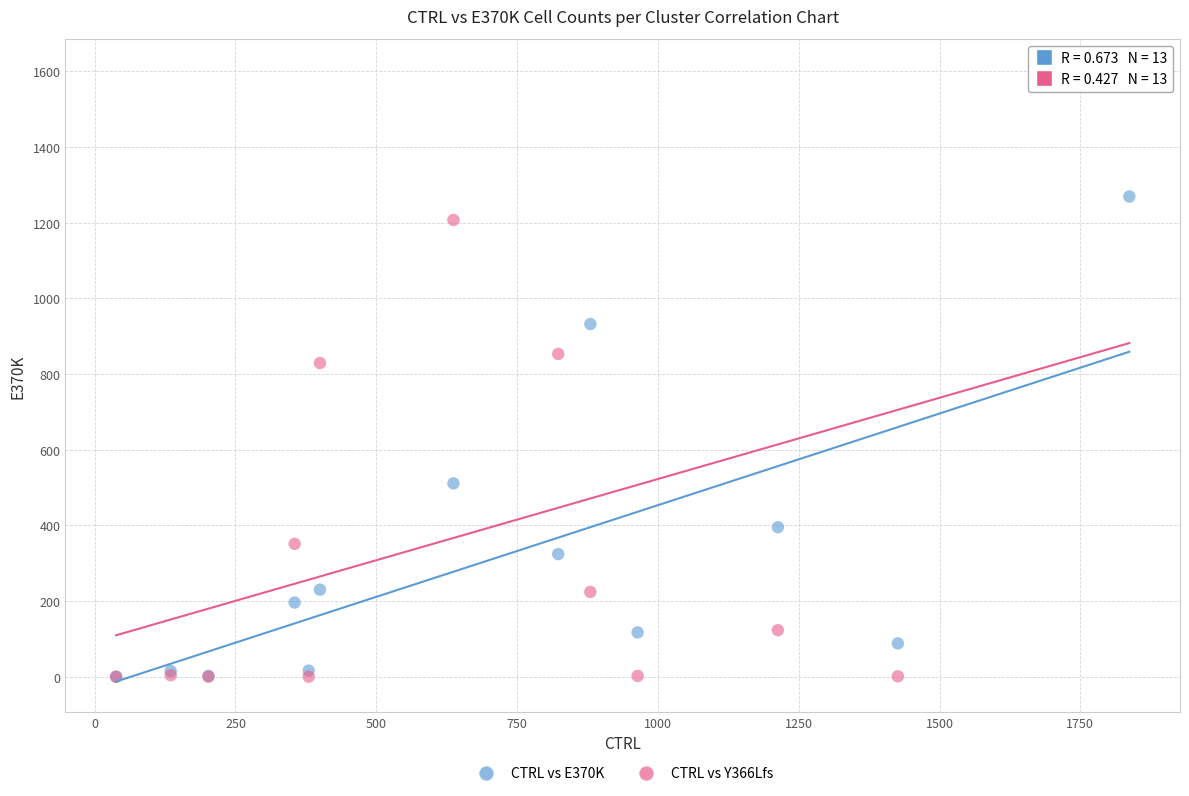

Across all series, what Y value is closest to 802?

829